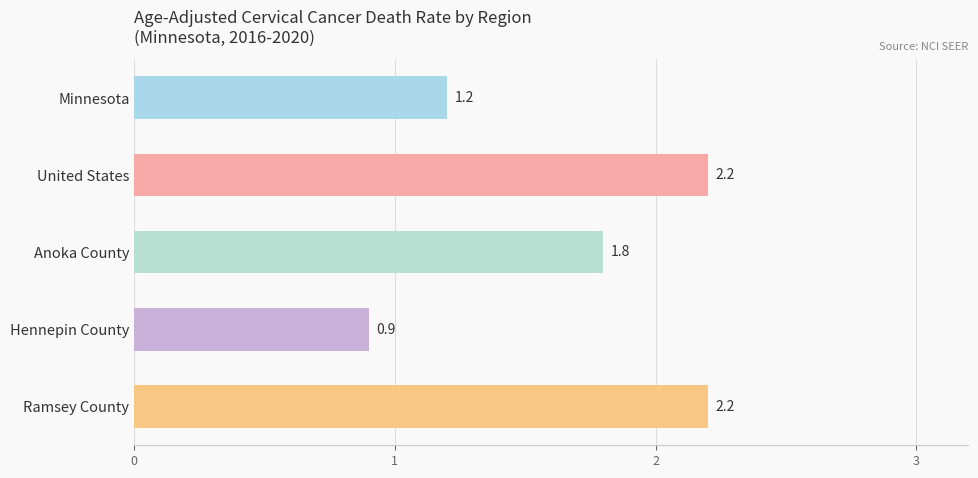

Which has a higher value, Ramsey County or Hennepin County?

Ramsey County